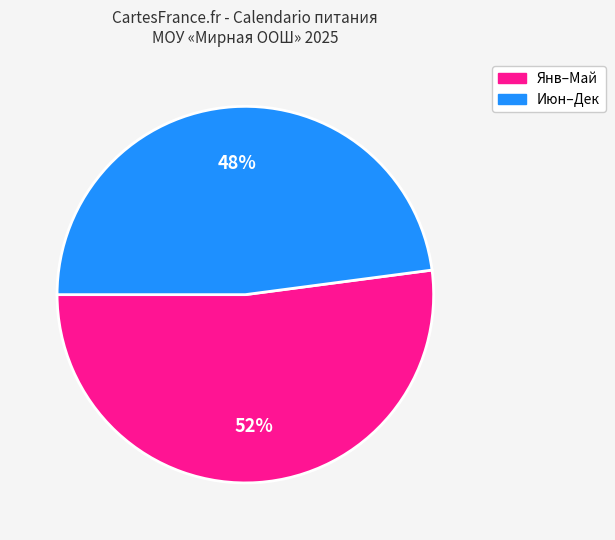

To the nearest percent, what is the average slice percentage?

50%